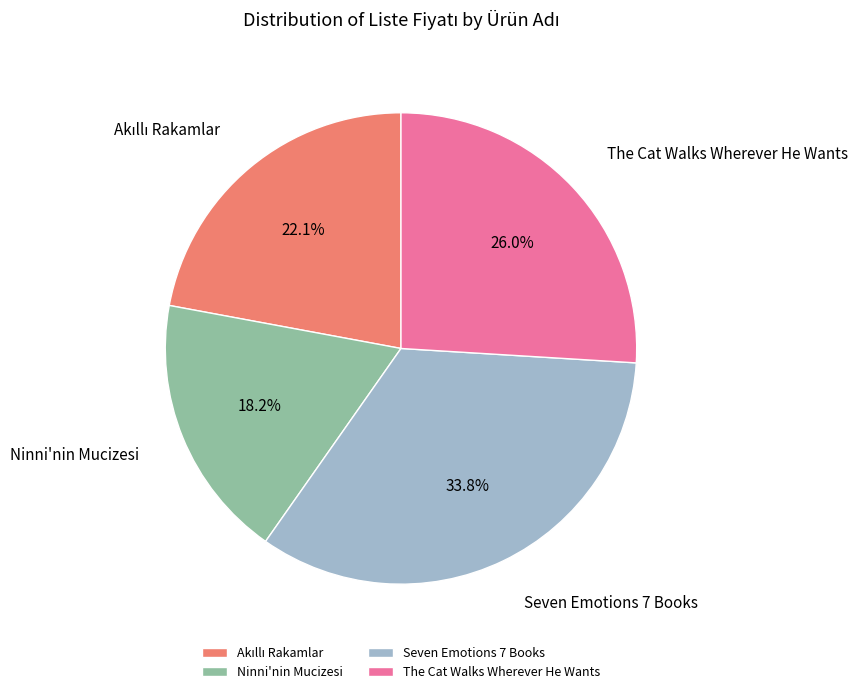

Is it true that The Cat Walks Wherever He Wants is 18% of the pie?

False